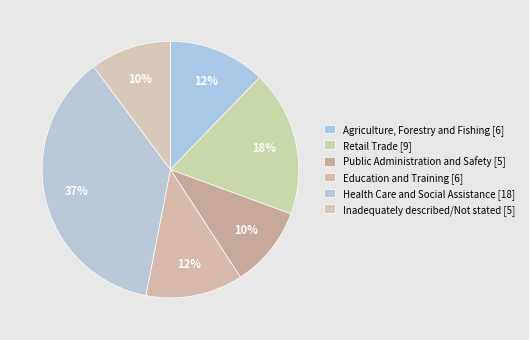

To the nearest percent, what is the combined percentage of Public Administration and Safety and Inadequately described/Not stated?

20%